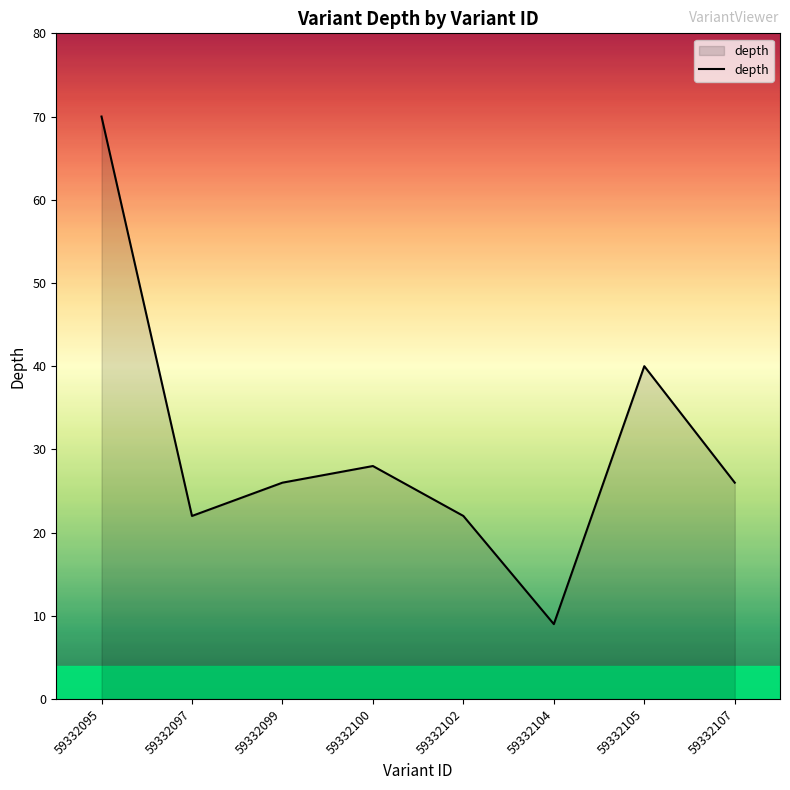

At which category does the data reach its first local peak?

59332100